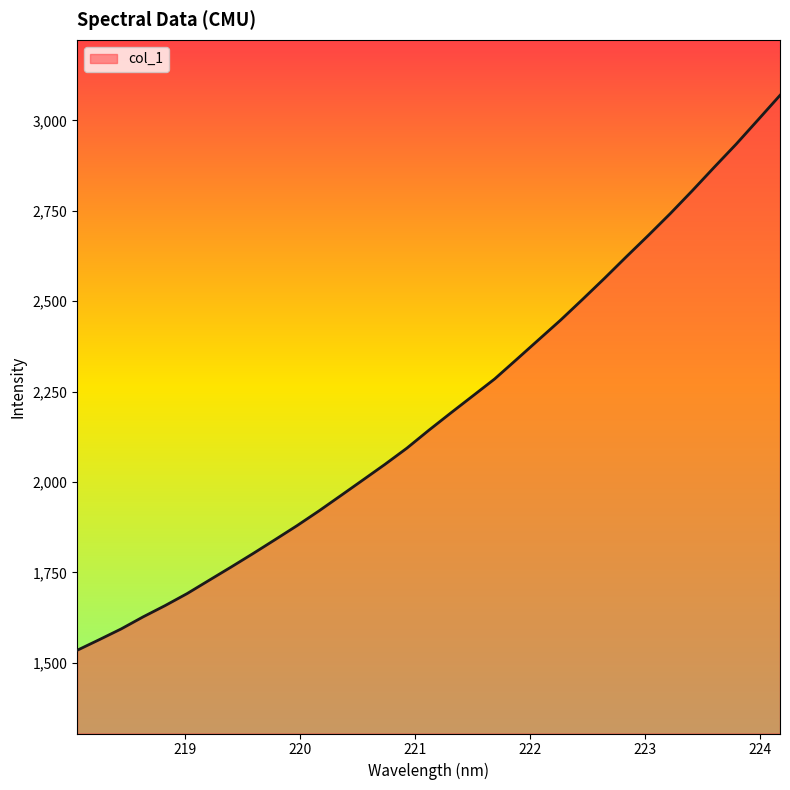

What is the difference between the maximum and minimum values?

1535.2